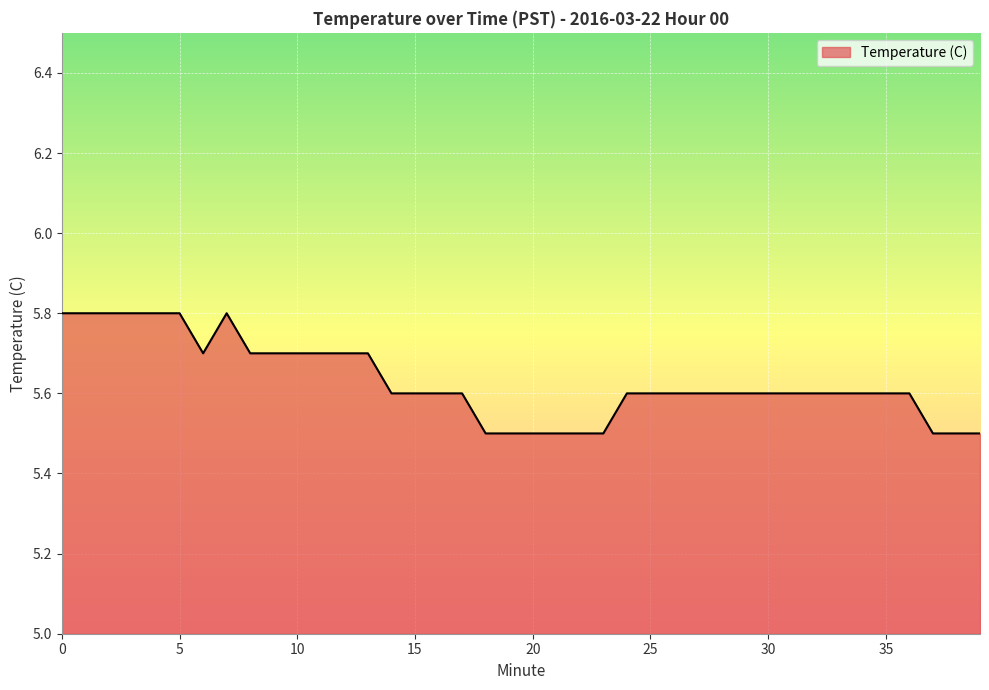

What is the minimum value shown in the chart?

5.5